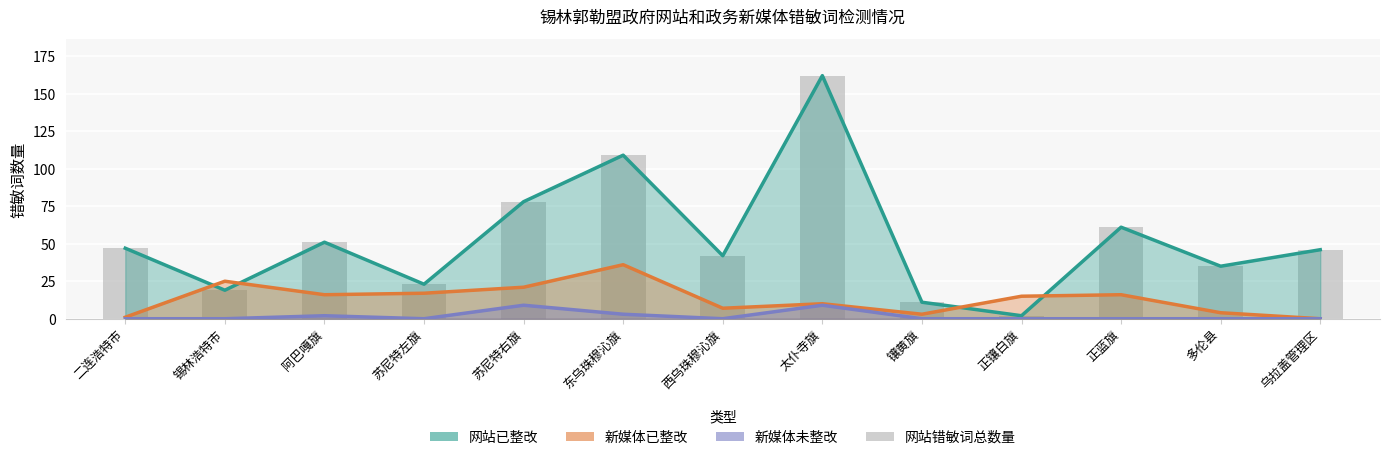

Is it true that the value at 二连浩特市 is 47?

True